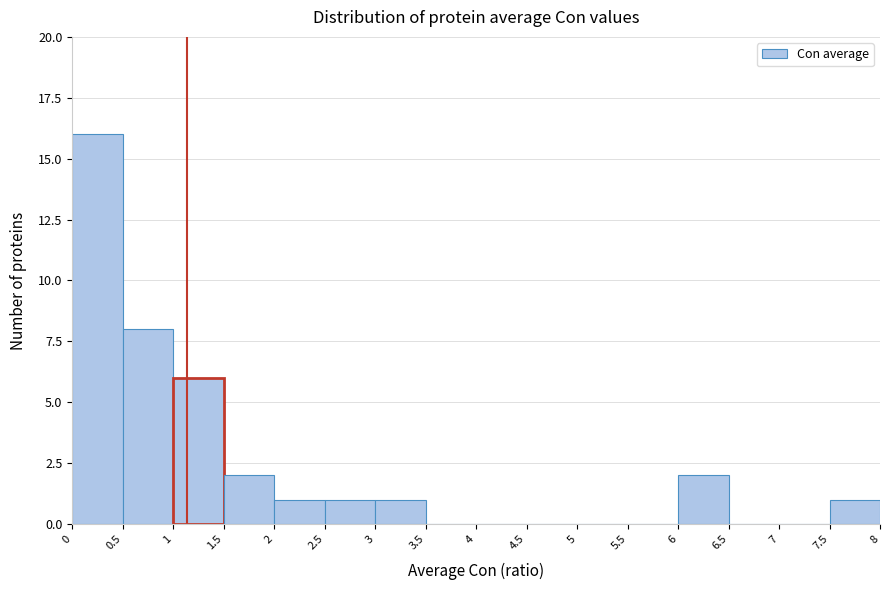

What is the height of the bar covering 6 to 6.5 on the x-axis? The values are not printed on the chart, so give them approximately, as read against the axis.

2